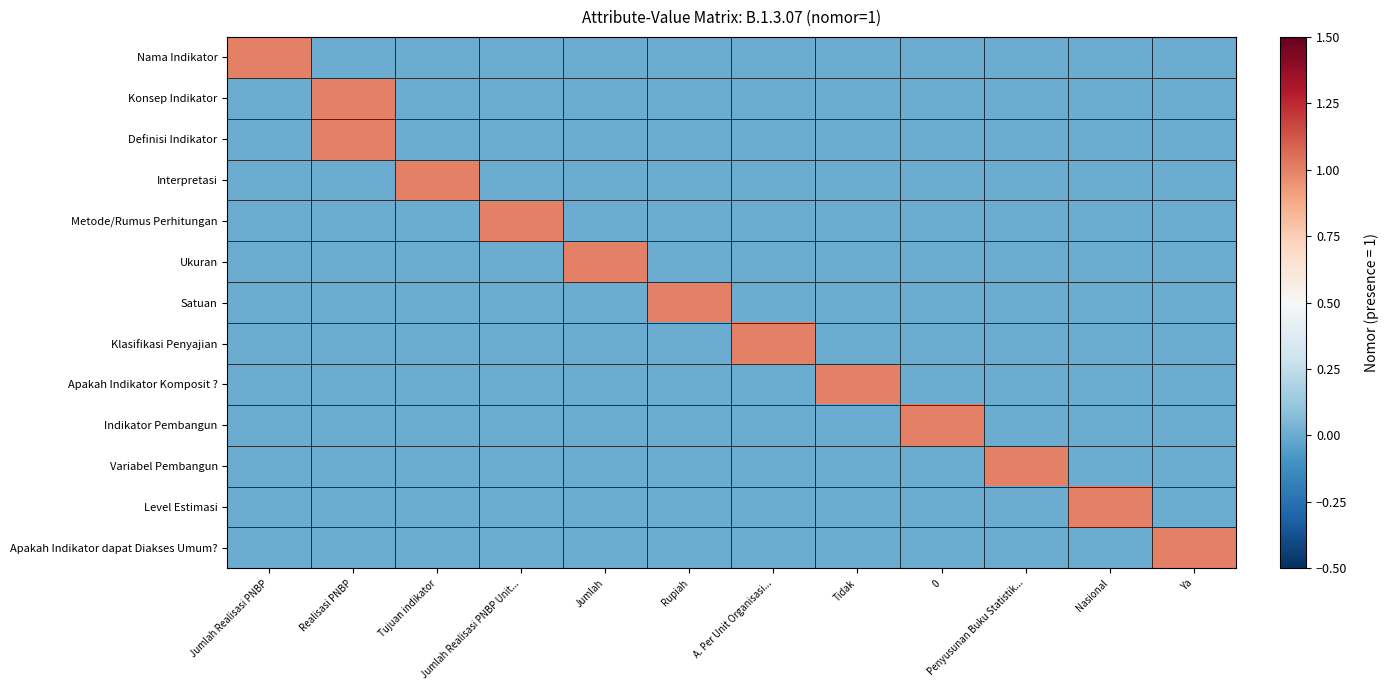

Reading left to right, transcribe all the data shown in this chart.

Nama Indikator: Jumlah Realisasi PNBP=1	Realisasi PNBP=0	Tujuan indikator=0	Jumlah Realisasi PNBP Unit...=0	Jumlah=0	Rupiah=0	A. Per Unit Organisasi...=0	Tidak=0	0=0	Penyusunan Buku Statistik...=0	Nasional=0	Ya=0
Konsep Indikator: Jumlah Realisasi PNBP=0	Realisasi PNBP=1	Tujuan indikator=0	Jumlah Realisasi PNBP Unit...=0	Jumlah=0	Rupiah=0	A. Per Unit Organisasi...=0	Tidak=0	0=0	Penyusunan Buku Statistik...=0	Nasional=0	Ya=0
Definisi Indikator: Jumlah Realisasi PNBP=0	Realisasi PNBP=1	Tujuan indikator=0	Jumlah Realisasi PNBP Unit...=0	Jumlah=0	Rupiah=0	A. Per Unit Organisasi...=0	Tidak=0	0=0	Penyusunan Buku Statistik...=0	Nasional=0	Ya=0
Interpretasi: Jumlah Realisasi PNBP=0	Realisasi PNBP=0	Tujuan indikator=1	Jumlah Realisasi PNBP Unit...=0	Jumlah=0	Rupiah=0	A. Per Unit Organisasi...=0	Tidak=0	0=0	Penyusunan Buku Statistik...=0	Nasional=0	Ya=0
Metode/Rumus Perhitungan: Jumlah Realisasi PNBP=0	Realisasi PNBP=0	Tujuan indikator=0	Jumlah Realisasi PNBP Unit...=1	Jumlah=0	Rupiah=0	A. Per Unit Organisasi...=0	Tidak=0	0=0	Penyusunan Buku Statistik...=0	Nasional=0	Ya=0
Ukuran: Jumlah Realisasi PNBP=0	Realisasi PNBP=0	Tujuan indikator=0	Jumlah Realisasi PNBP Unit...=0	Jumlah=1	Rupiah=0	A. Per Unit Organisasi...=0	Tidak=0	0=0	Penyusunan Buku Statistik...=0	Nasional=0	Ya=0
Satuan: Jumlah Realisasi PNBP=0	Realisasi PNBP=0	Tujuan indikator=0	Jumlah Realisasi PNBP Unit...=0	Jumlah=0	Rupiah=1	A. Per Unit Organisasi...=0	Tidak=0	0=0	Penyusunan Buku Statistik...=0	Nasional=0	Ya=0
Klasifikasi Penyajian: Jumlah Realisasi PNBP=0	Realisasi PNBP=0	Tujuan indikator=0	Jumlah Realisasi PNBP Unit...=0	Jumlah=0	Rupiah=0	A. Per Unit Organisasi...=1	Tidak=0	0=0	Penyusunan Buku Statistik...=0	Nasional=0	Ya=0
Apakah Indikator Komposit ?: Jumlah Realisasi PNBP=0	Realisasi PNBP=0	Tujuan indikator=0	Jumlah Realisasi PNBP Unit...=0	Jumlah=0	Rupiah=0	A. Per Unit Organisasi...=0	Tidak=1	0=0	Penyusunan Buku Statistik...=0	Nasional=0	Ya=0
Indikator Pembangun: Jumlah Realisasi PNBP=0	Realisasi PNBP=0	Tujuan indikator=0	Jumlah Realisasi PNBP Unit...=0	Jumlah=0	Rupiah=0	A. Per Unit Organisasi...=0	Tidak=0	0=1	Penyusunan Buku Statistik...=0	Nasional=0	Ya=0
Variabel Pembangun: Jumlah Realisasi PNBP=0	Realisasi PNBP=0	Tujuan indikator=0	Jumlah Realisasi PNBP Unit...=0	Jumlah=0	Rupiah=0	A. Per Unit Organisasi...=0	Tidak=0	0=0	Penyusunan Buku Statistik...=1	Nasional=0	Ya=0
Level Estimasi: Jumlah Realisasi PNBP=0	Realisasi PNBP=0	Tujuan indikator=0	Jumlah Realisasi PNBP Unit...=0	Jumlah=0	Rupiah=0	A. Per Unit Organisasi...=0	Tidak=0	0=0	Penyusunan Buku Statistik...=0	Nasional=1	Ya=0
Apakah Indikator dapat Diakses Umum?: Jumlah Realisasi PNBP=0	Realisasi PNBP=0	Tujuan indikator=0	Jumlah Realisasi PNBP Unit...=0	Jumlah=0	Rupiah=0	A. Per Unit Organisasi...=0	Tidak=0	0=0	Penyusunan Buku Statistik...=0	Nasional=0	Ya=1